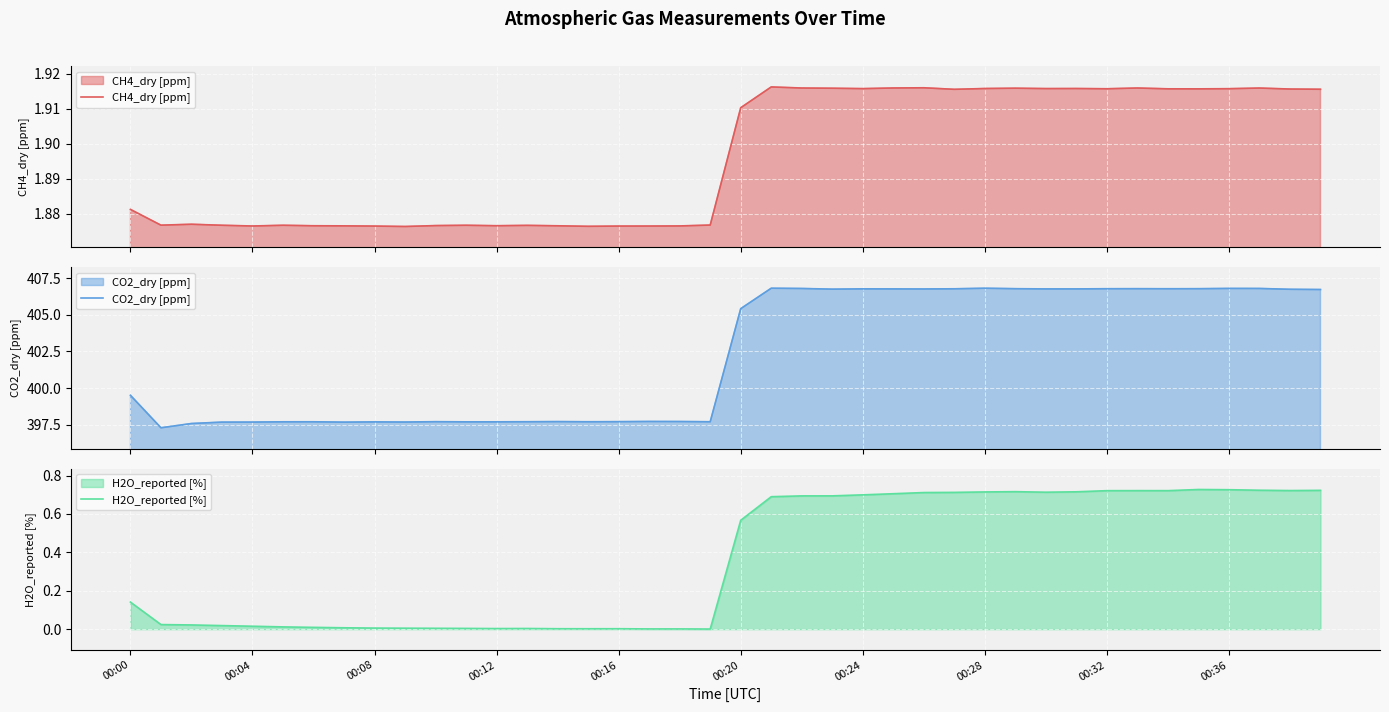

At which label does H2O_reported [%] reach its minimum?

19